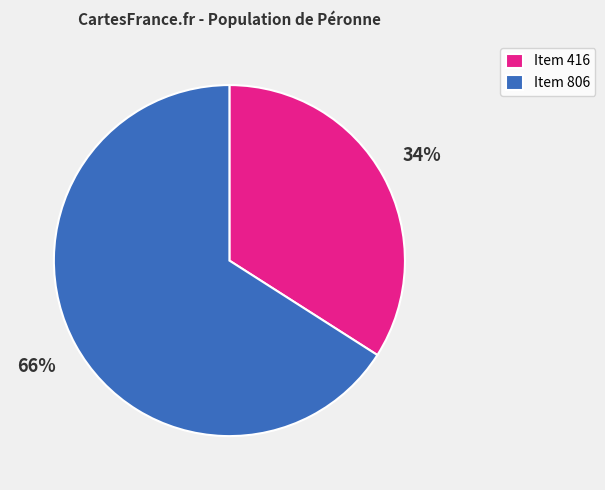

Which slice is the largest?

Item 806